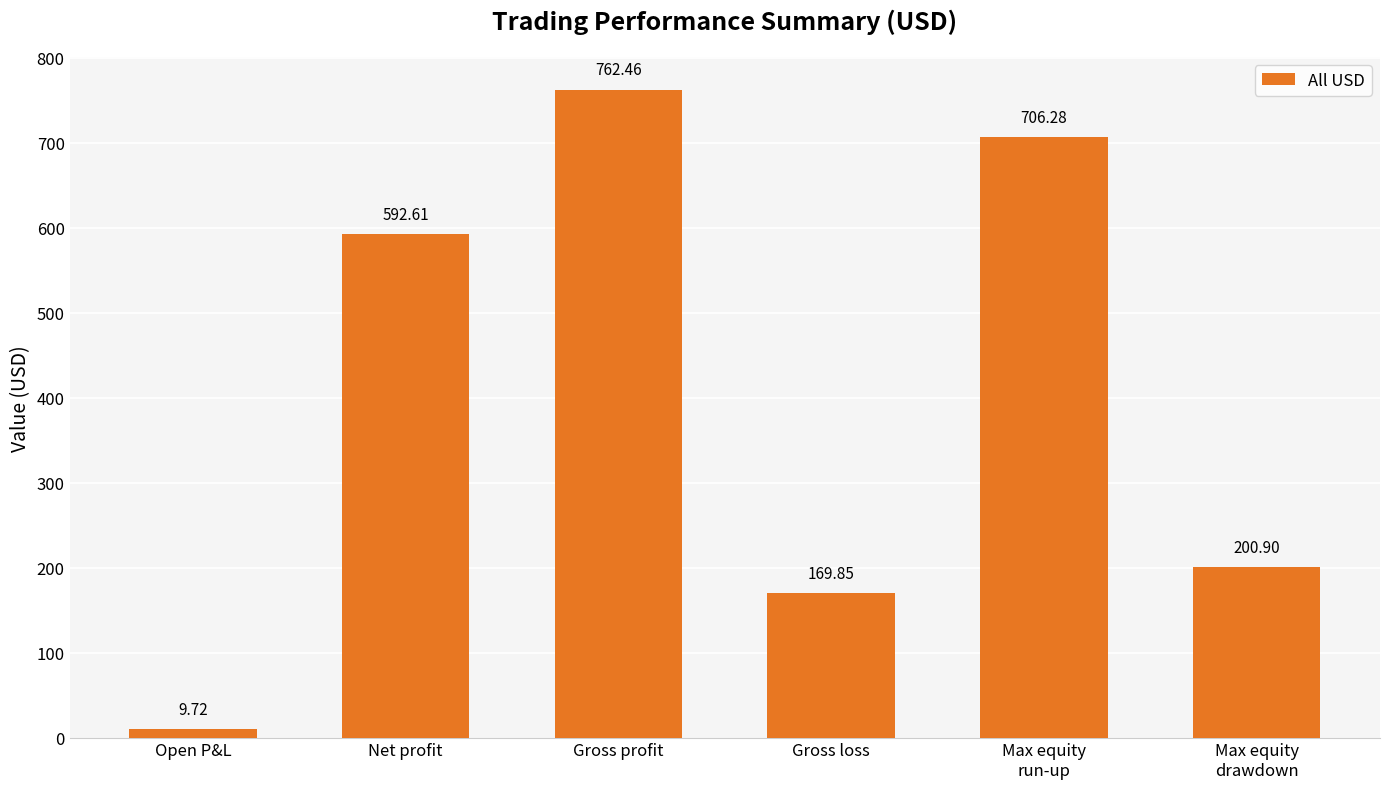

Is it true that the value at Gross loss is 169.8?

True